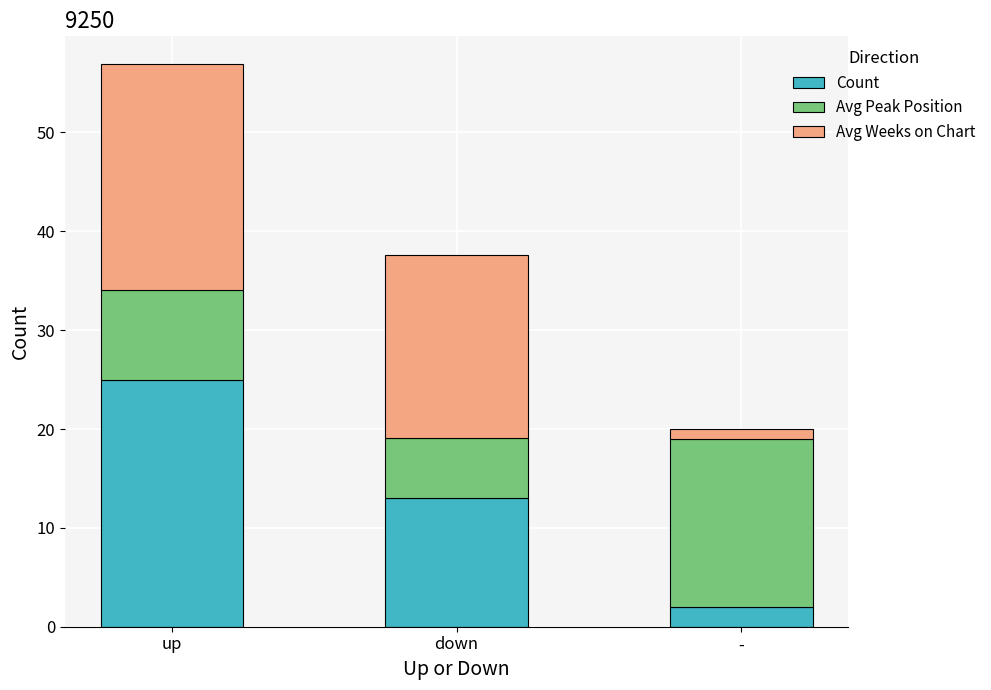

Rank the categories by Count value from lowest to highest.

-, down, up